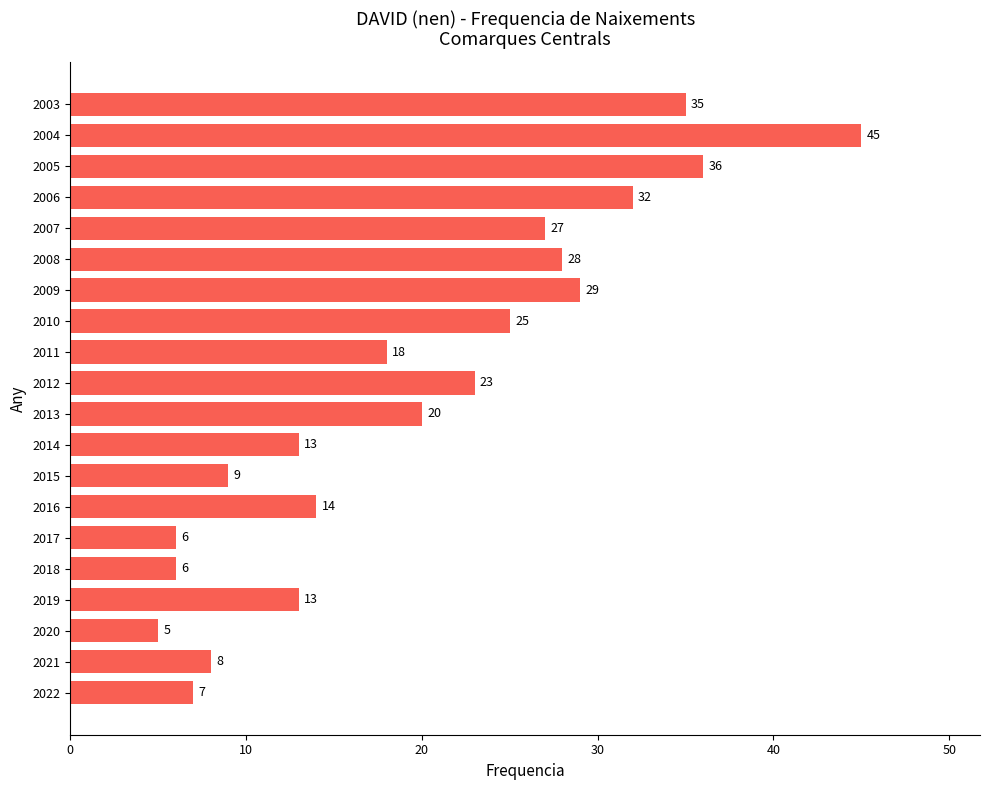

Between 2015 and 2019, which is larger?

2019